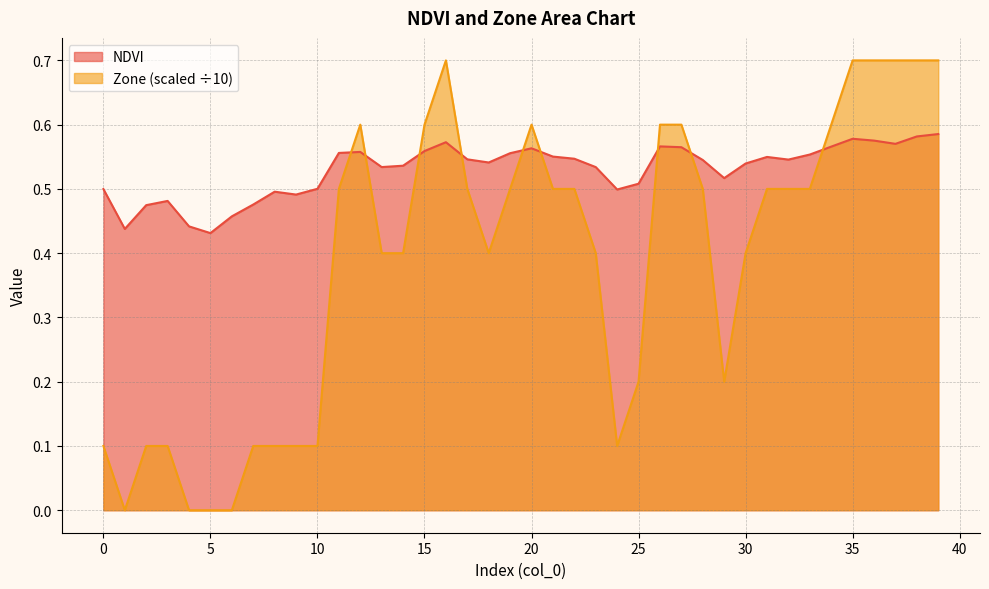

How many distinct data groups are displayed?

2